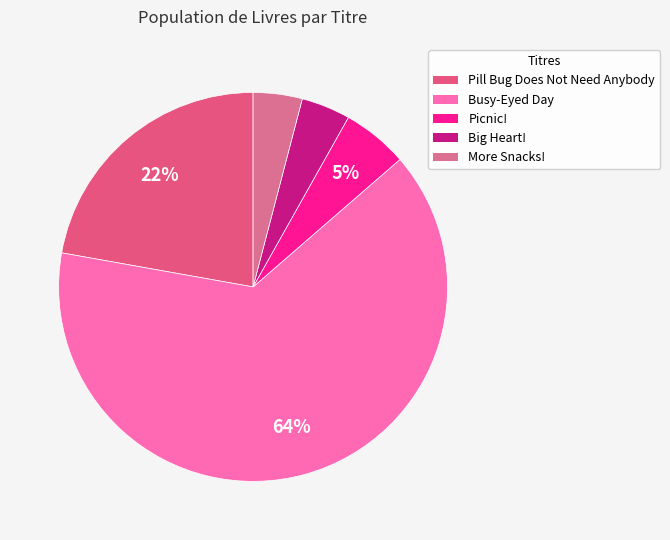

Which has a higher value, Pill Bug Does Not Need Anybody or Picnic!?

Pill Bug Does Not Need Anybody